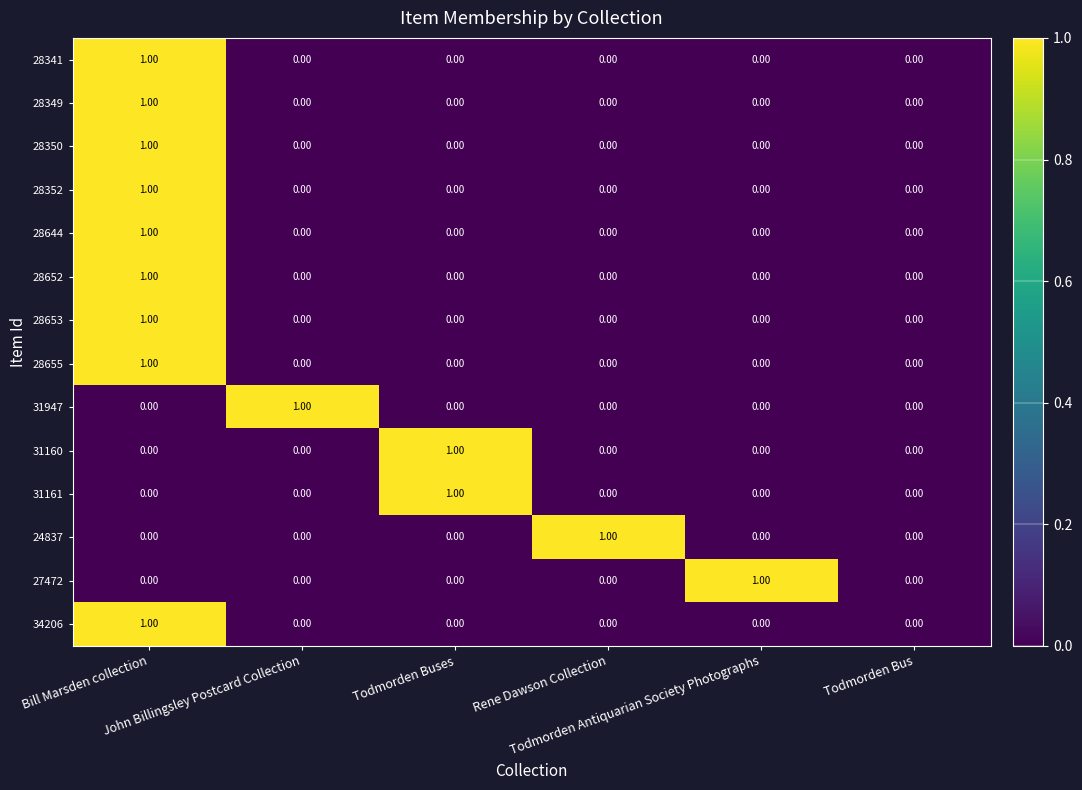

How many categories are shown in the chart?

6